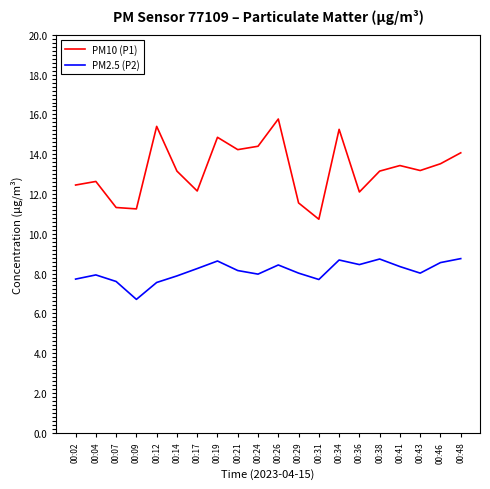

What is the highest value of the PM10 (P1) series?

15.8